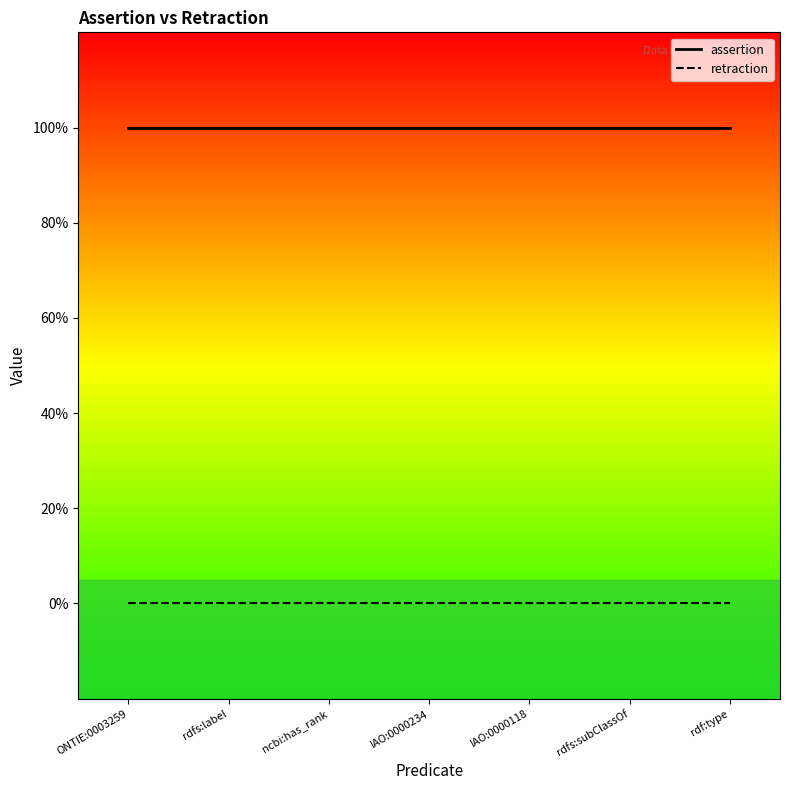

Is it true that assertion_line equals 2 at rdf:type?

False